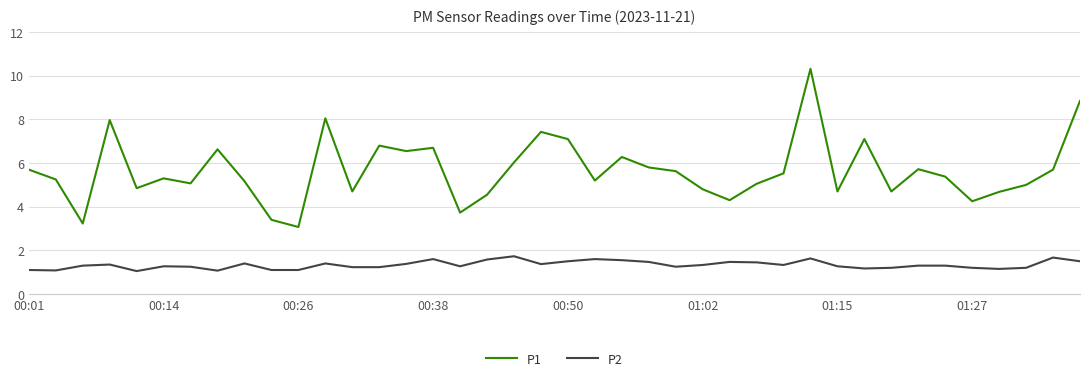

True or false: P1 and P2 intersect in this chart.

False